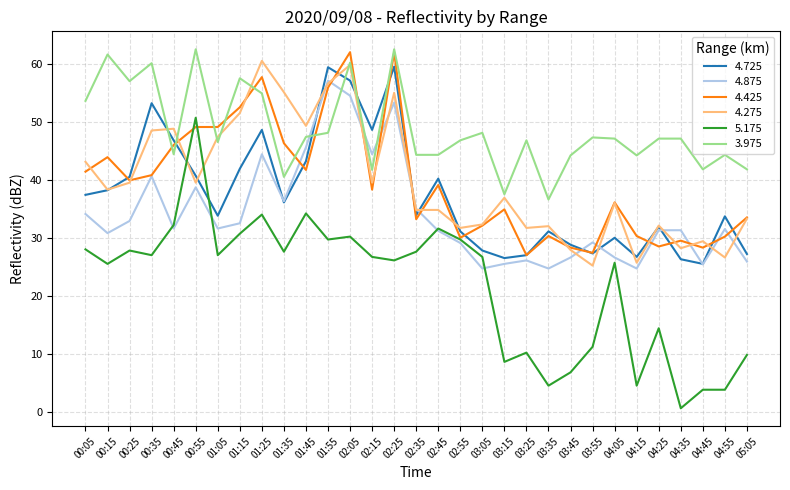

How many distinct data groups are displayed?

6